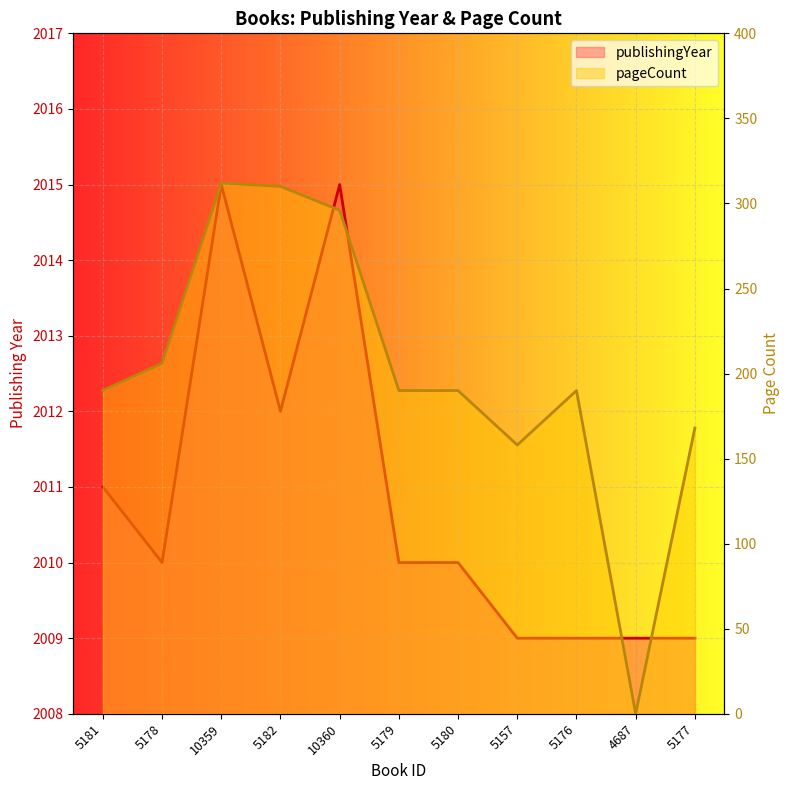

What is the spread (max minus min) of values at 10359?

1703